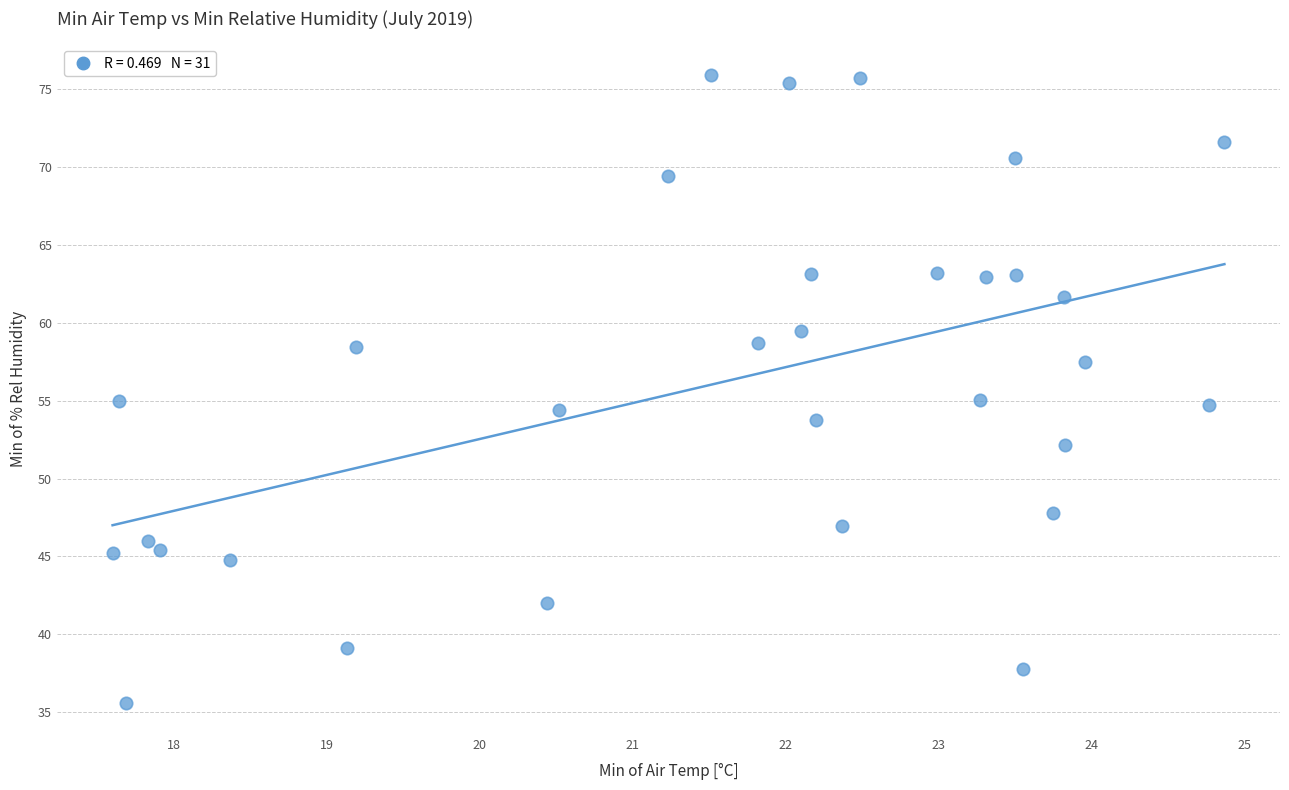

What is the range of X values (max minus min)?

7.3